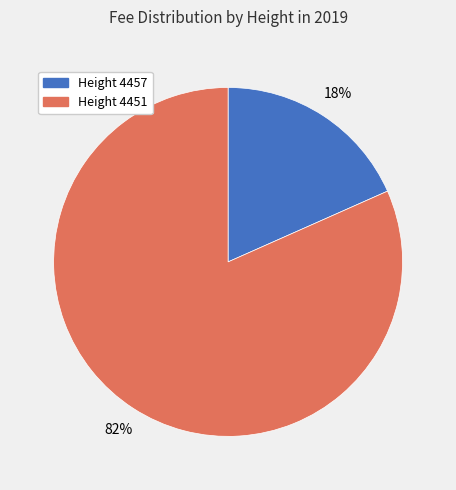

Does any single category account for the majority?

Yes